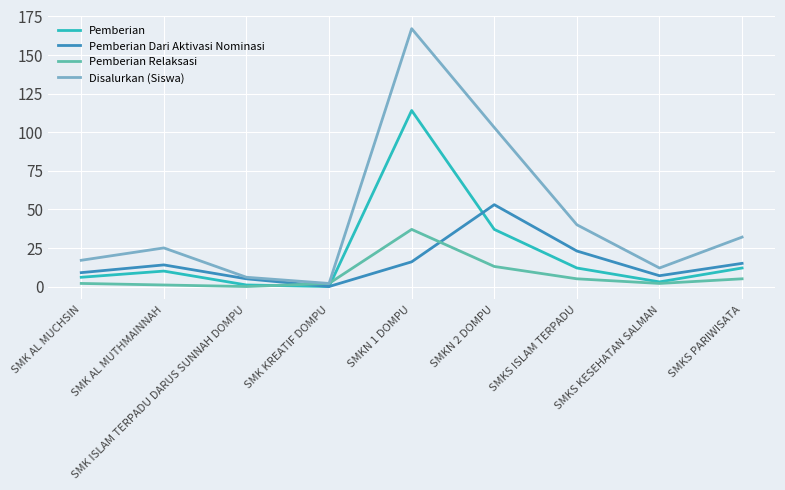

Reading right to left, what are all the values shown in this chart?

Pemberian: 12	3	12	37	114	0	1	10	6
Pemberian Dari Aktivasi Nominasi: 15	7	23	53	16	0	5	14	9
Pemberian Relaksasi: 5	2	5	13	37	2	0	1	2
Disalurkan (Siswa): 32	12	40	103	167	2	6	25	17